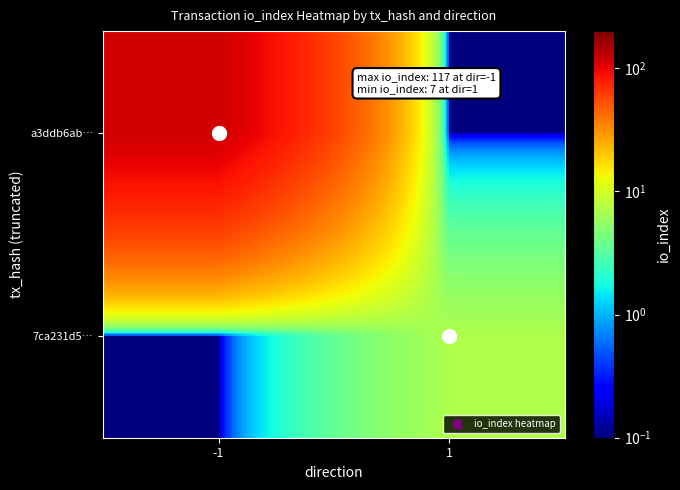

At which category is the sum across all series the highest?

-1